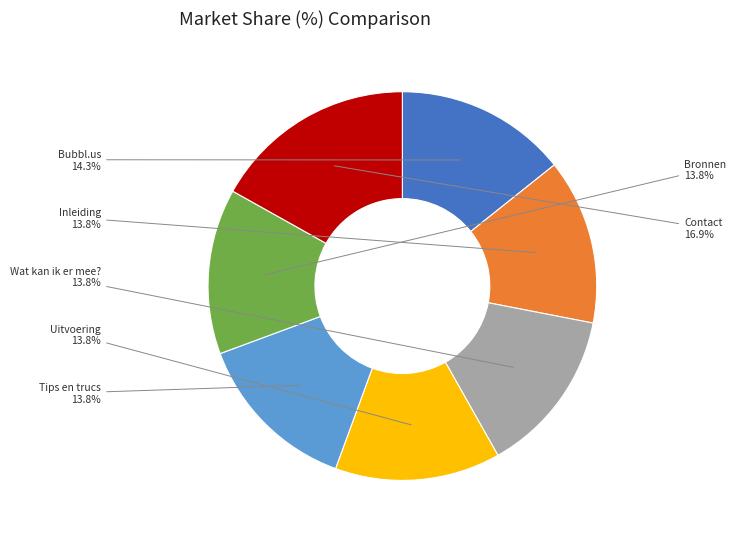

What percentage is NOT represented by Bronnen?

86.2%